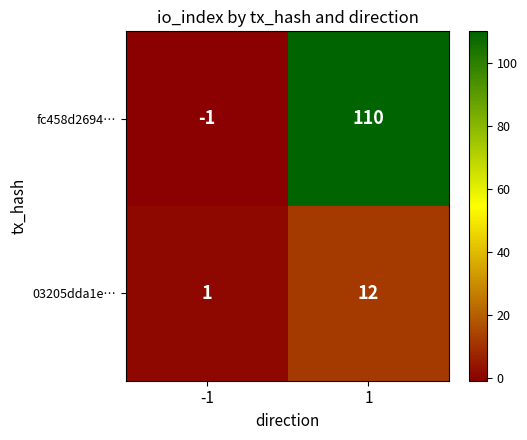

What is the maximum value shown in the chart?

110